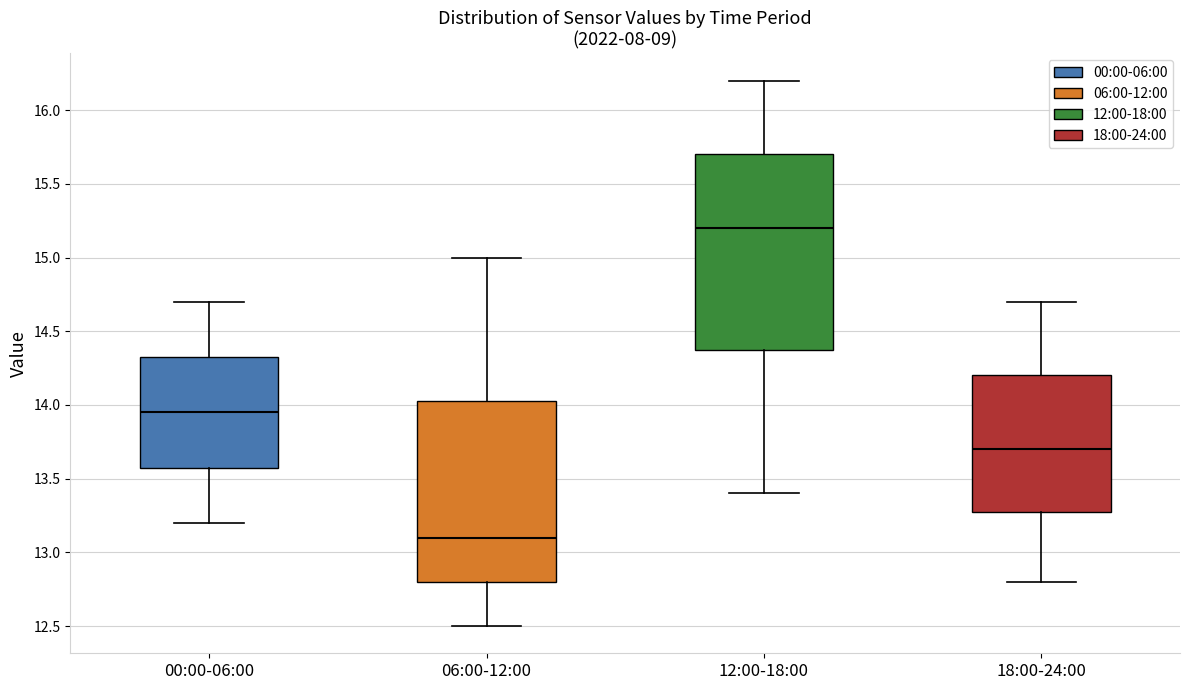

Comparing the boxes themselves (not the whiskers), which one is the tallest?

12:00-18:00